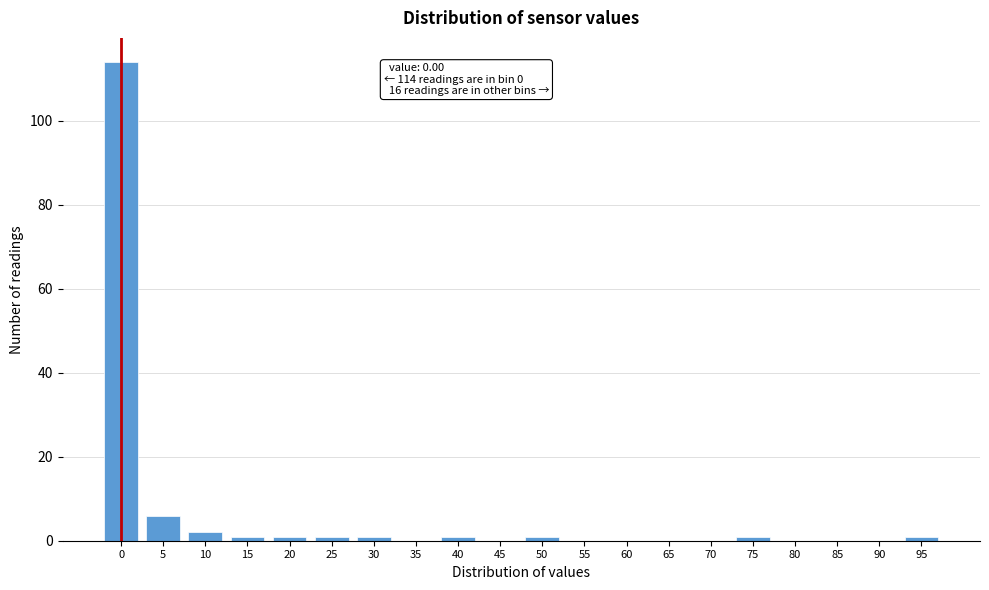

Reading left to right, extract all data points from this chart.

0=114	5=6	10=2	15=1	20=1	25=1	30=1	35=0	40=1	45=0	50=1	55=0	60=0	65=0	70=0	75=1	80=0	85=0	90=0	95=1